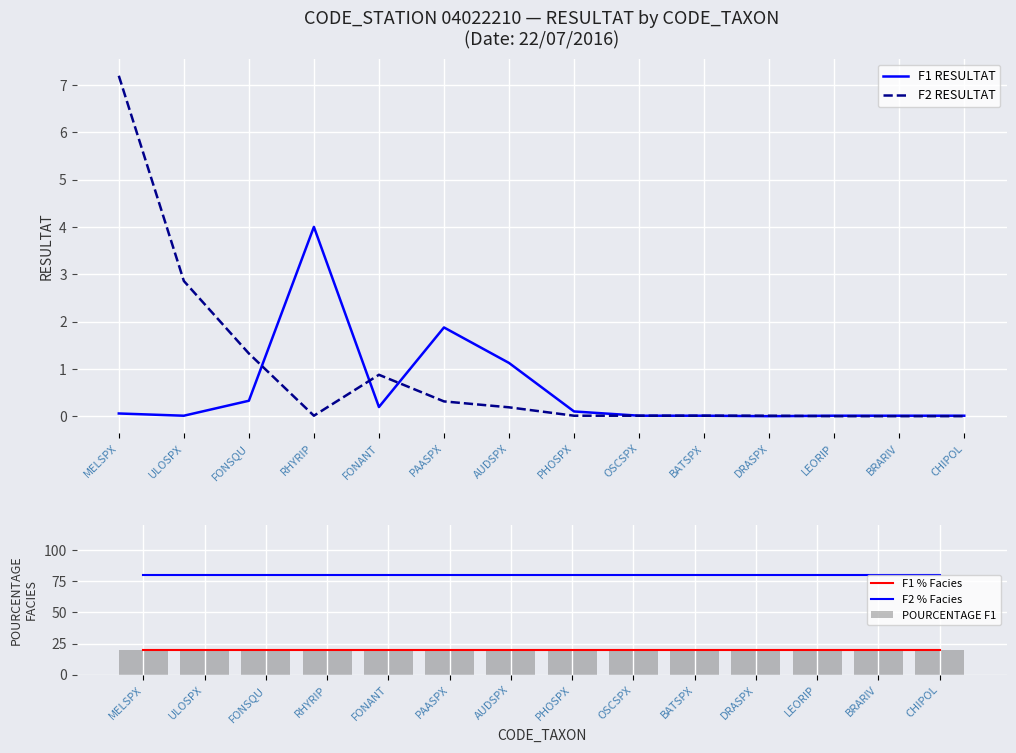

The value of F2 % Facies at FONSQU is 80. True or false?

True